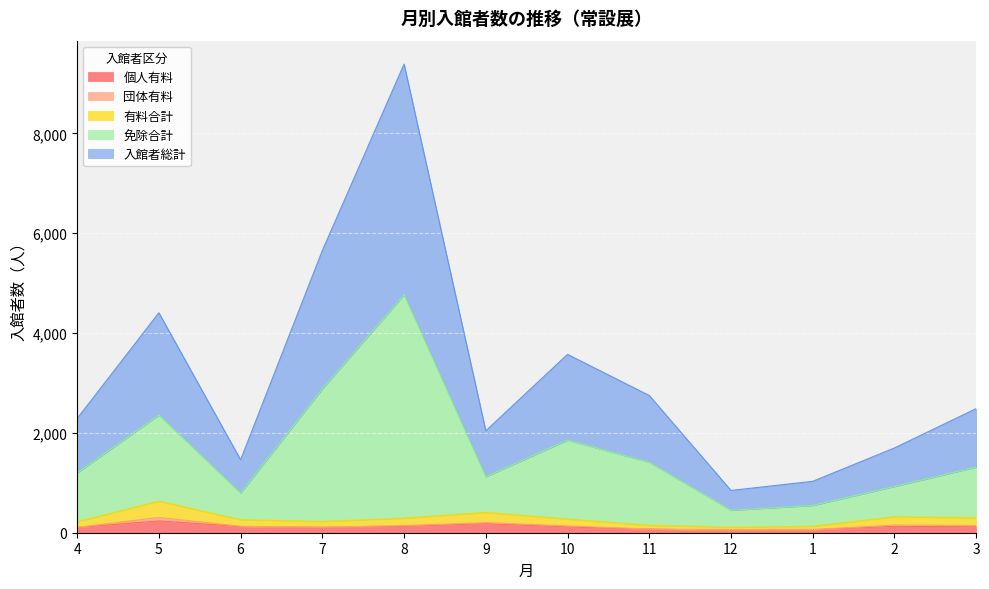

What is the spread (max minus min) of values at 1?

970